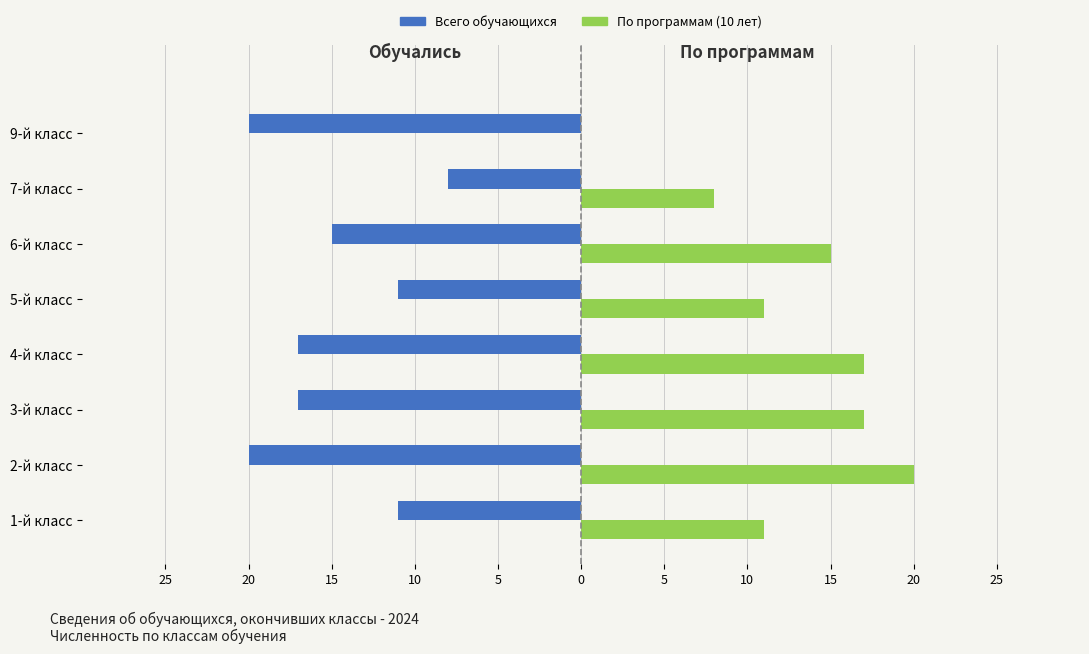

Reading left to right, extract all data points from this chart.

Всего обучающихся: -11	-20	-17	-17	-11	-15	-8	-20
По программам (10 лет): 11	20	17	17	11	15	8	0